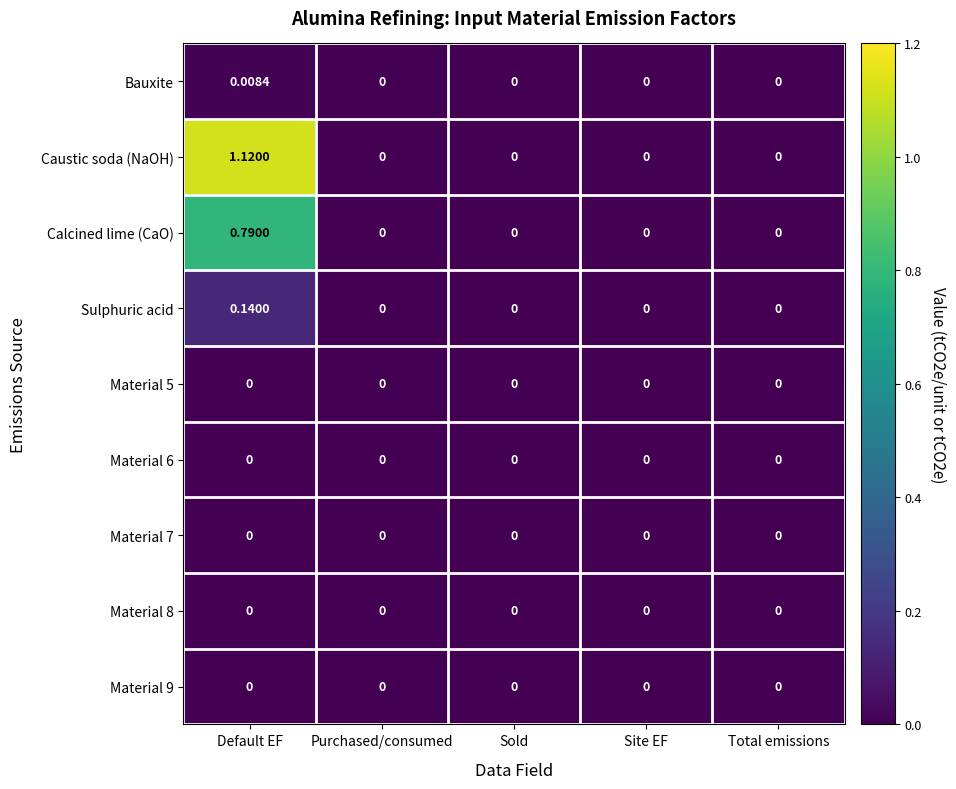

At which category is the sum across all series the highest?

Default EF